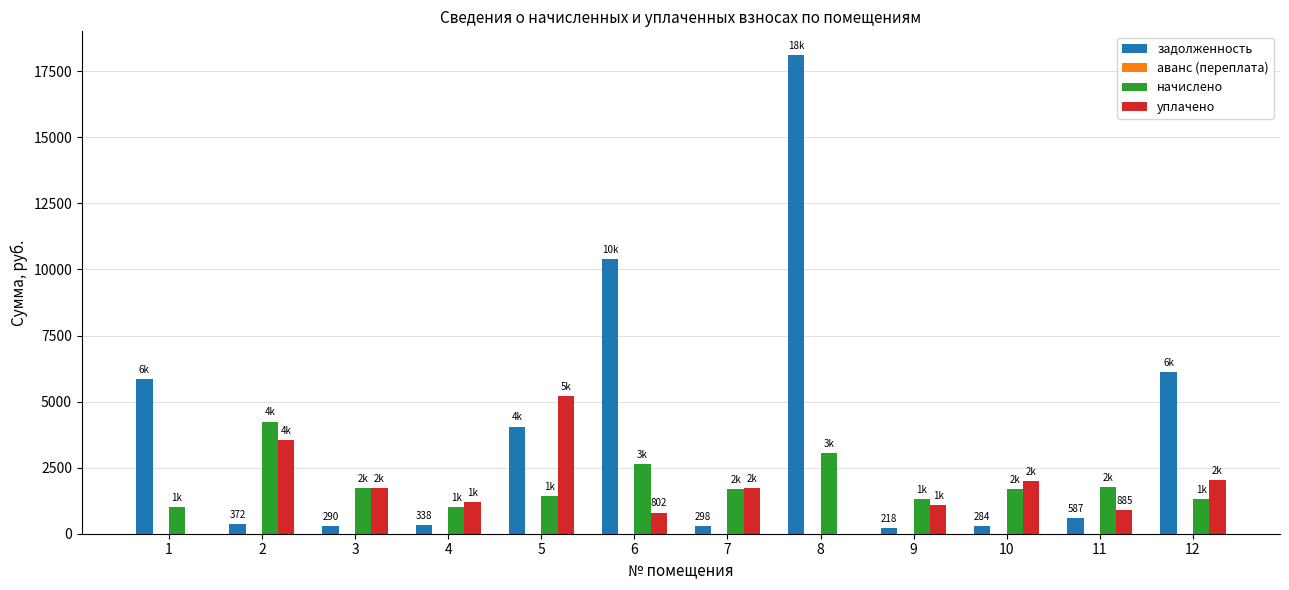

Which series changed the most between 1 and 5?

уплачено